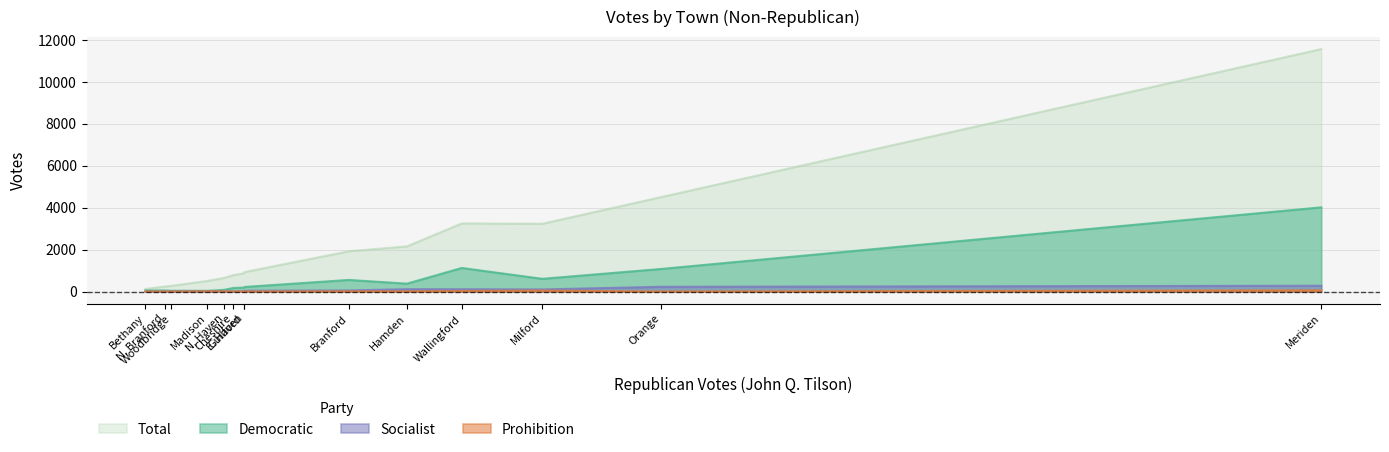

Which series has the widest spread of values?

Total